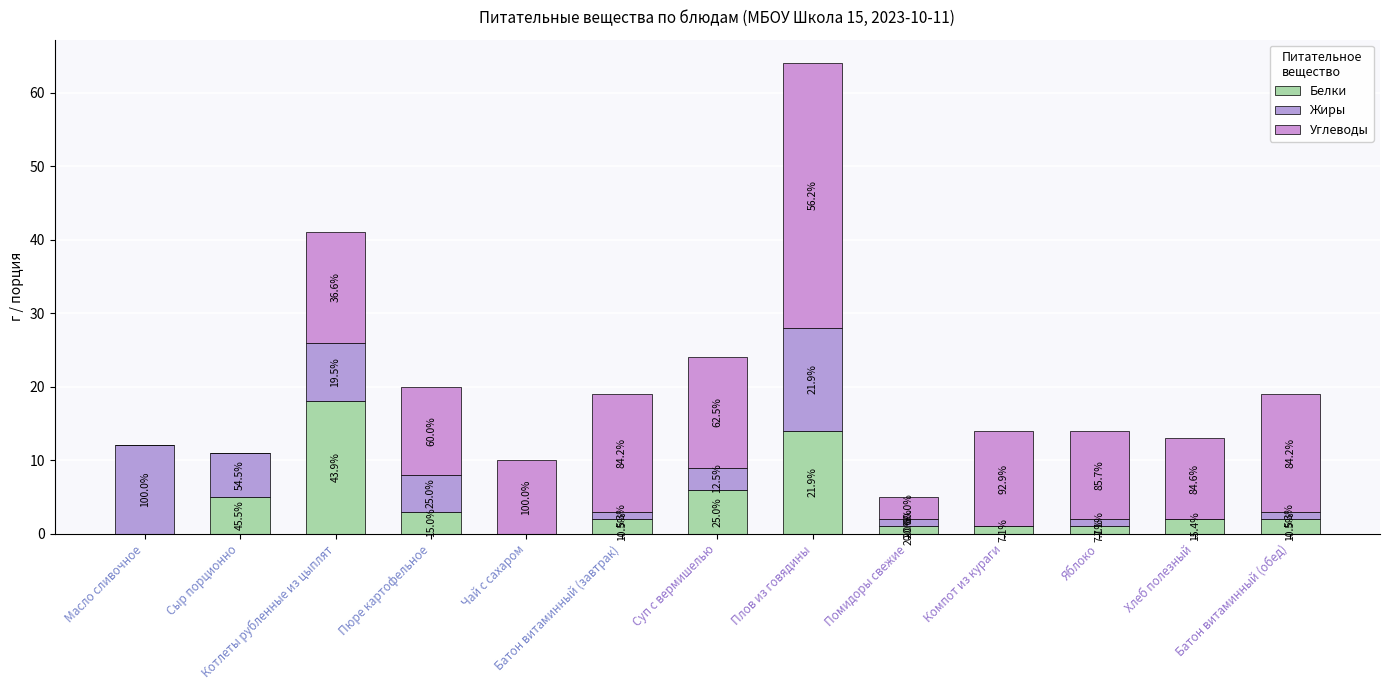

Are the bars horizontal?

No